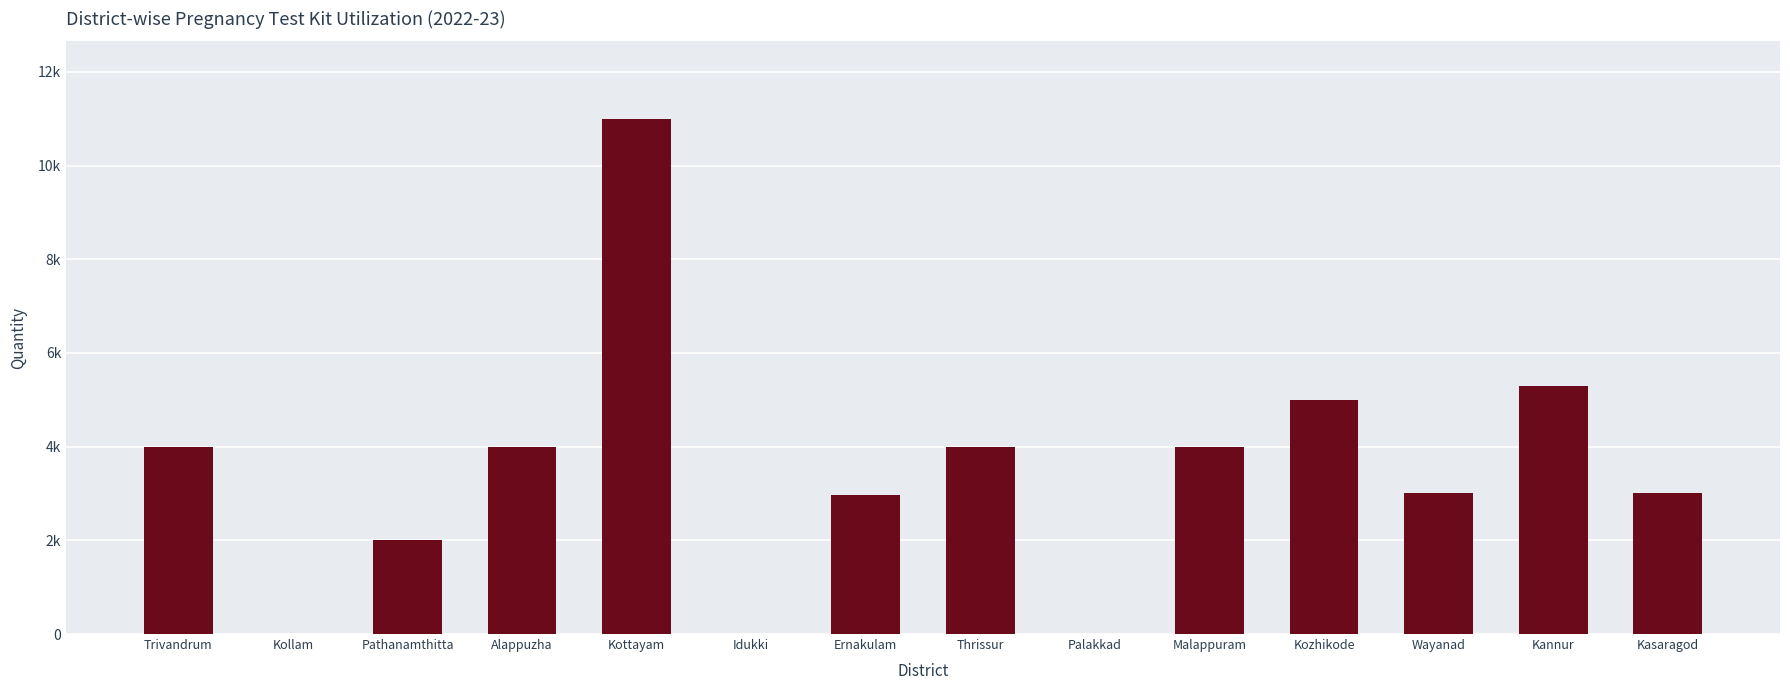

Are the bars horizontal?

No